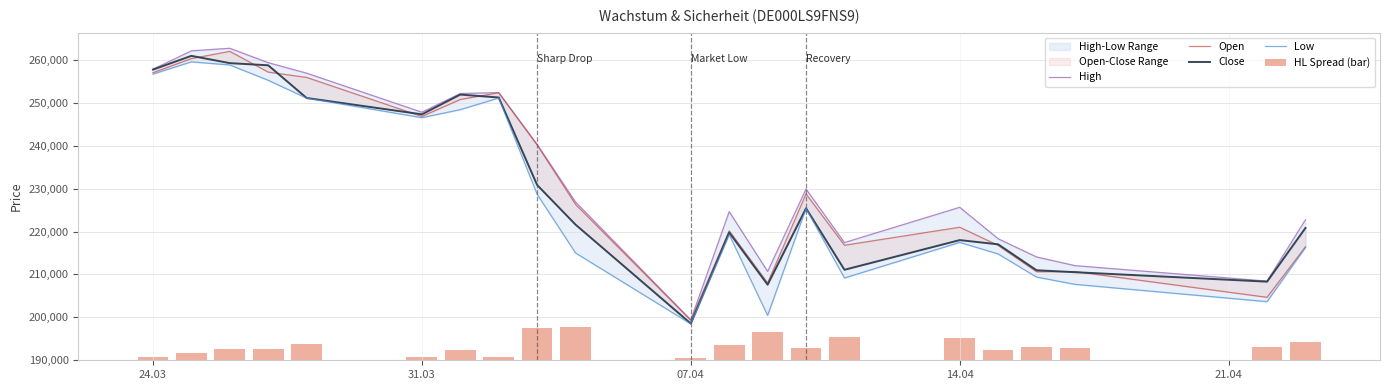

How many groups of bars are there?

21